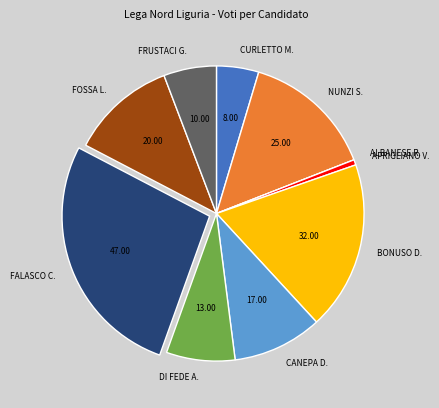

Is the sum of FRUSTACI G. and CURLETTO M. greater than half?

No